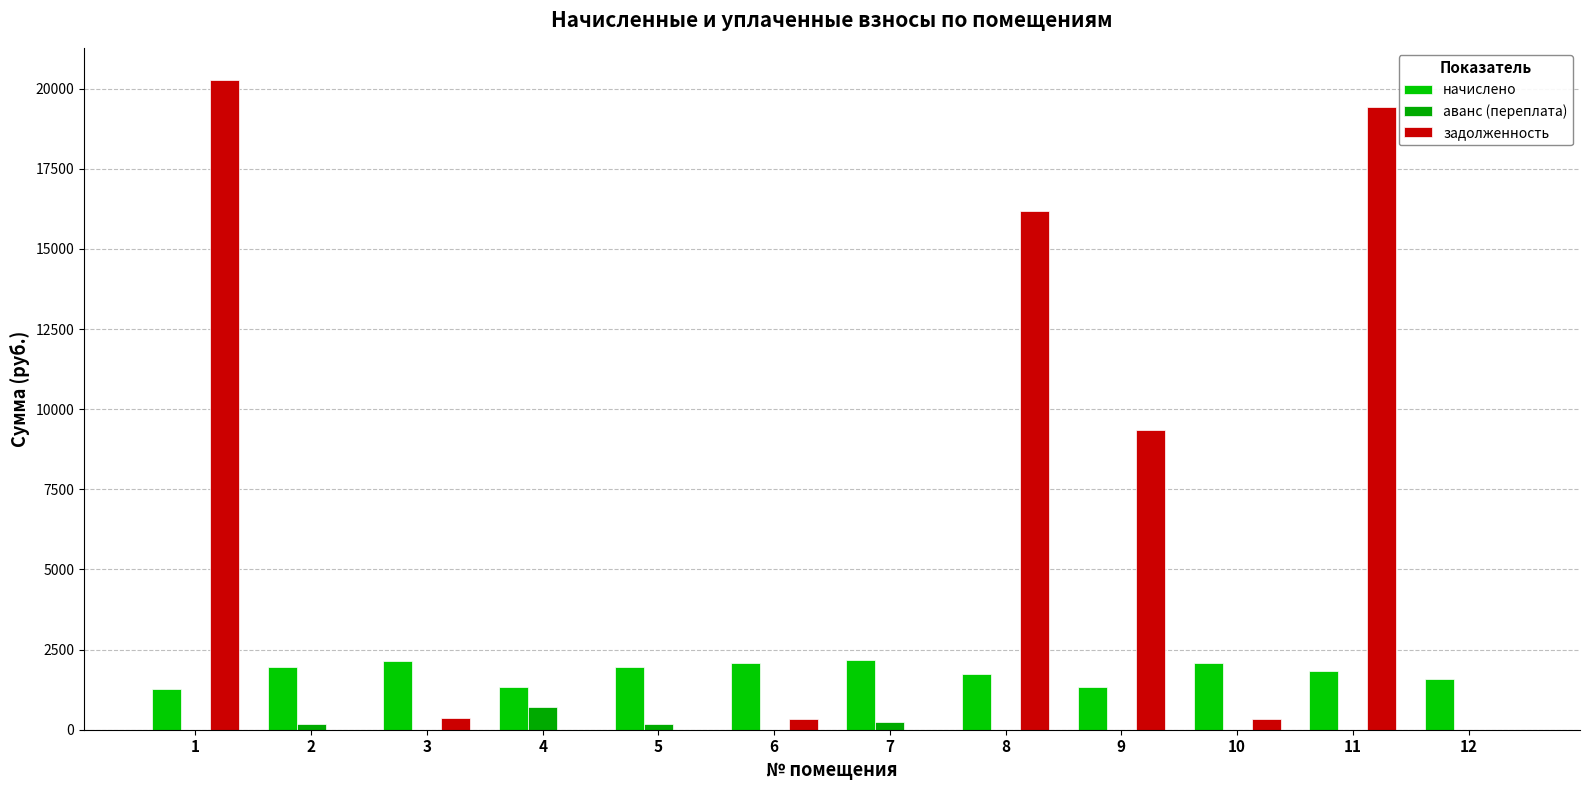

What is the difference between the maximum and minimum values in the аванс (переплата) series?

717.8